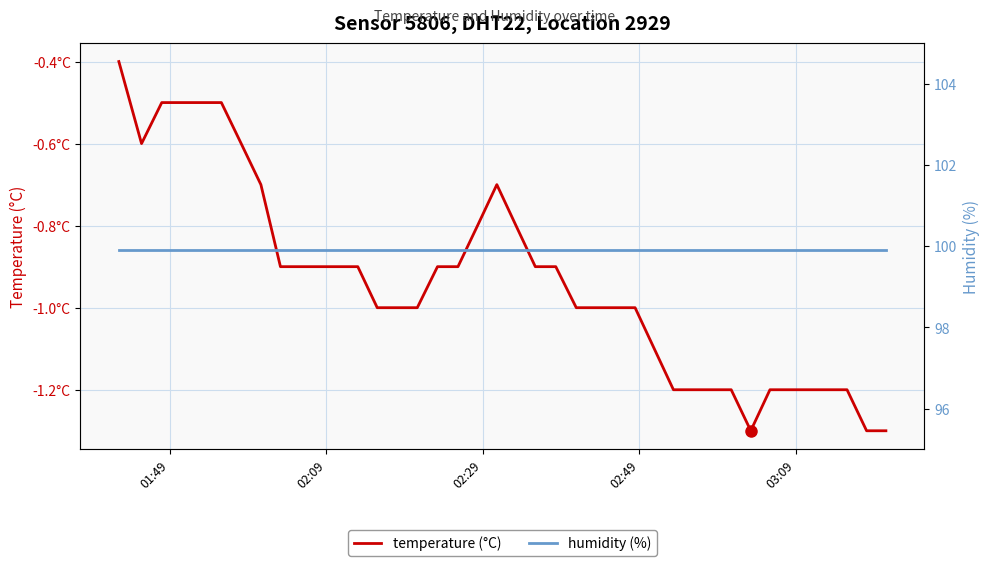

The value of humidity (%) at 16 is 45.5. True or false?

False